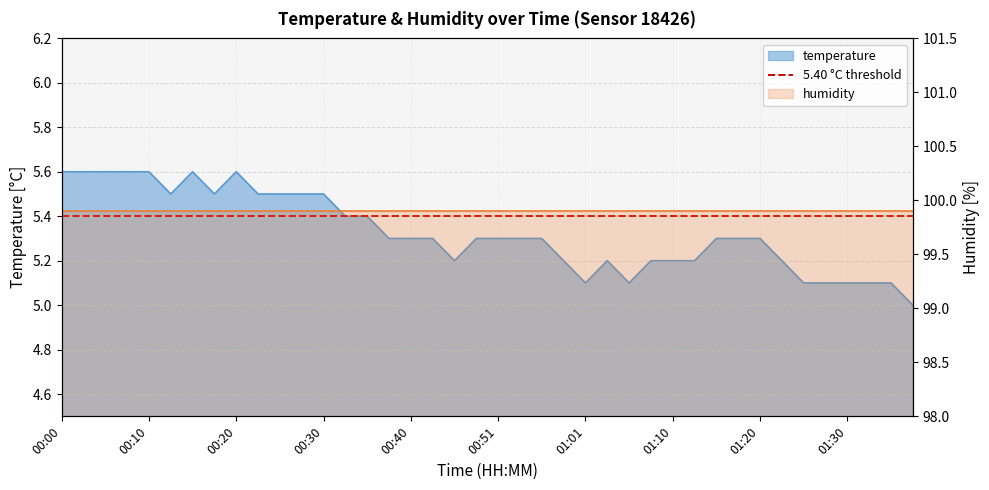

Does the chart have visible grid lines?

Yes